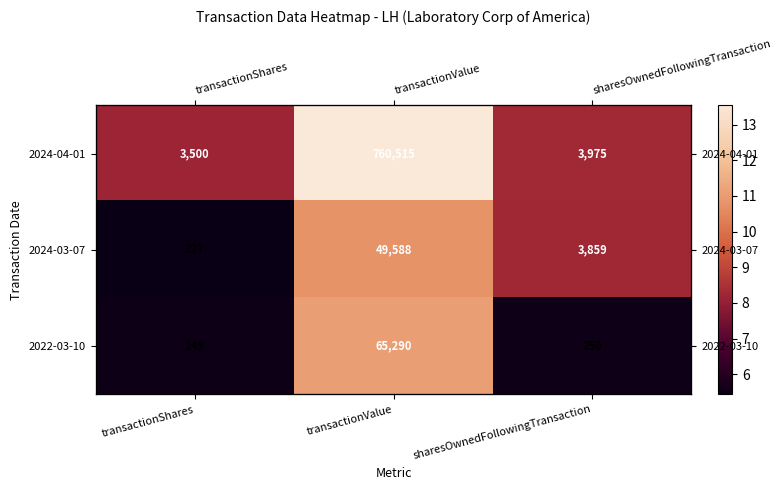

Is it true that 2024-03-07 equals 11.5 at sharesOwnedFollowingTransaction?

False